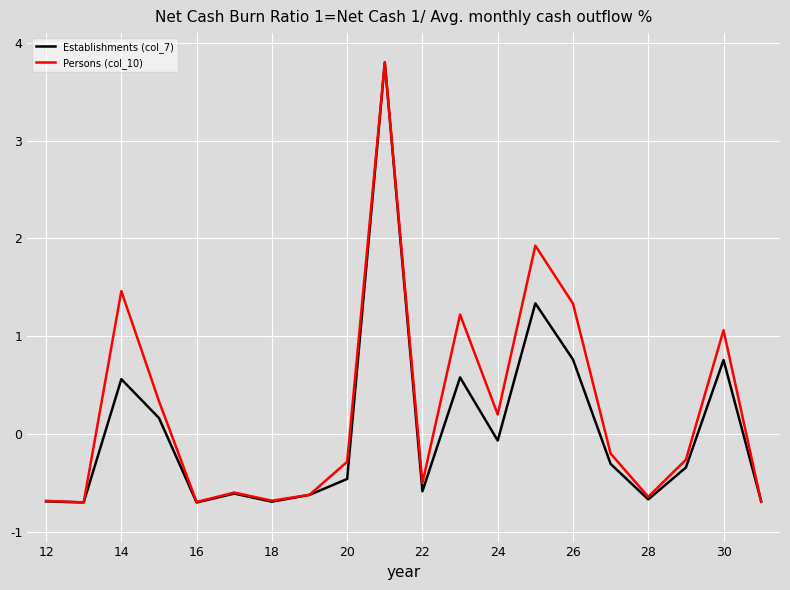

What is the highest value of the Establishments (col_7) series?

3.8